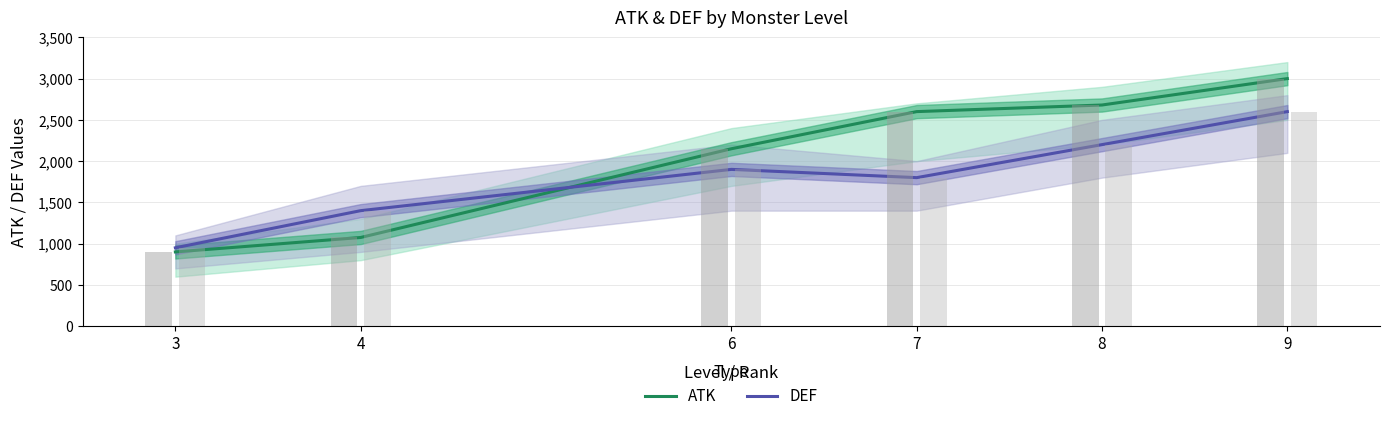

The ATK series shows 219 at 3. True or false?

False